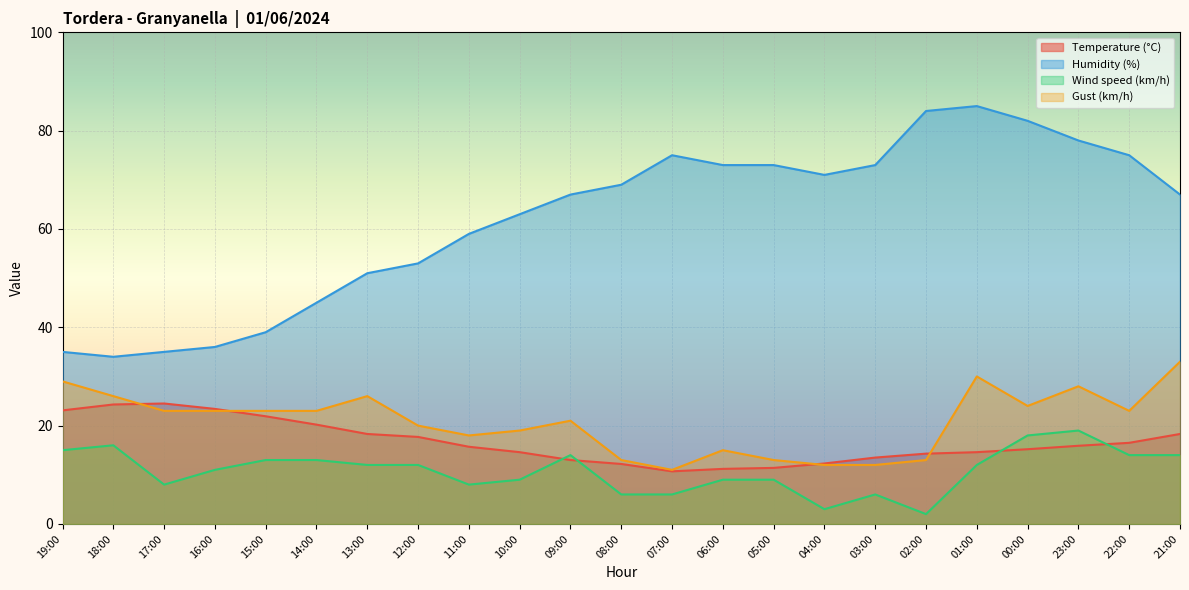

Reading left to right, what are all the values shown in this chart?

Temperature (°C): 23.1	24.3	24.5	23.4	21.9	20.2	18.3	17.7	15.7	14.6	13.0	12.2	10.7	11.2	11.4	12.3	13.5	14.3	14.6	15.2	15.9	16.5	18.3
Humidity (%): 35.0	34.0	35.0	36.0	39.0	45.0	51.0	53.0	59.0	63.0	67.0	69.0	75.0	73.0	73.0	71.0	73.0	84.0	85.0	82.0	78.0	75.0	67.0
Wind speed (km/h): 15.0	16.0	8.0	11.0	13.0	13.0	12.0	12.0	8.0	9.0	14.0	6.0	6.0	9.0	9.0	3.0	6.0	2.0	12.0	18.0	19.0	14.0	14.0
Gust (km/h): 29.0	26.0	23.0	23.0	23.0	23.0	26.0	20.0	18.0	19.0	21.0	13.0	11.0	15.0	13.0	12.0	12.0	13.0	30.0	24.0	28.0	23.0	33.0